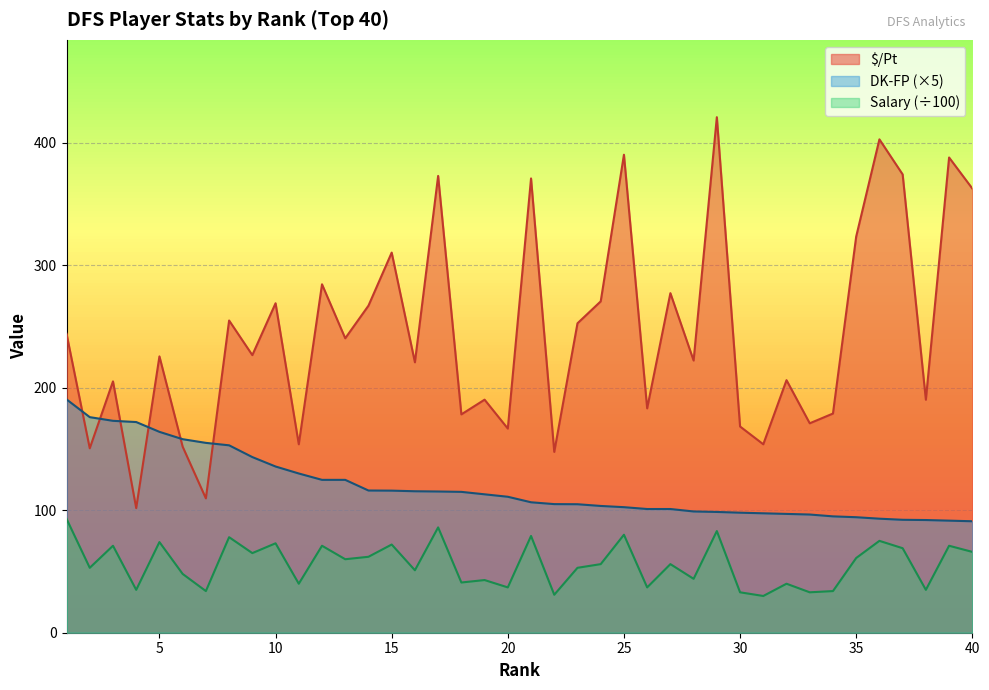

Rank the series by their average value, from highest to lowest.

$/Pt, DK-FP (×5), Salary (÷100)